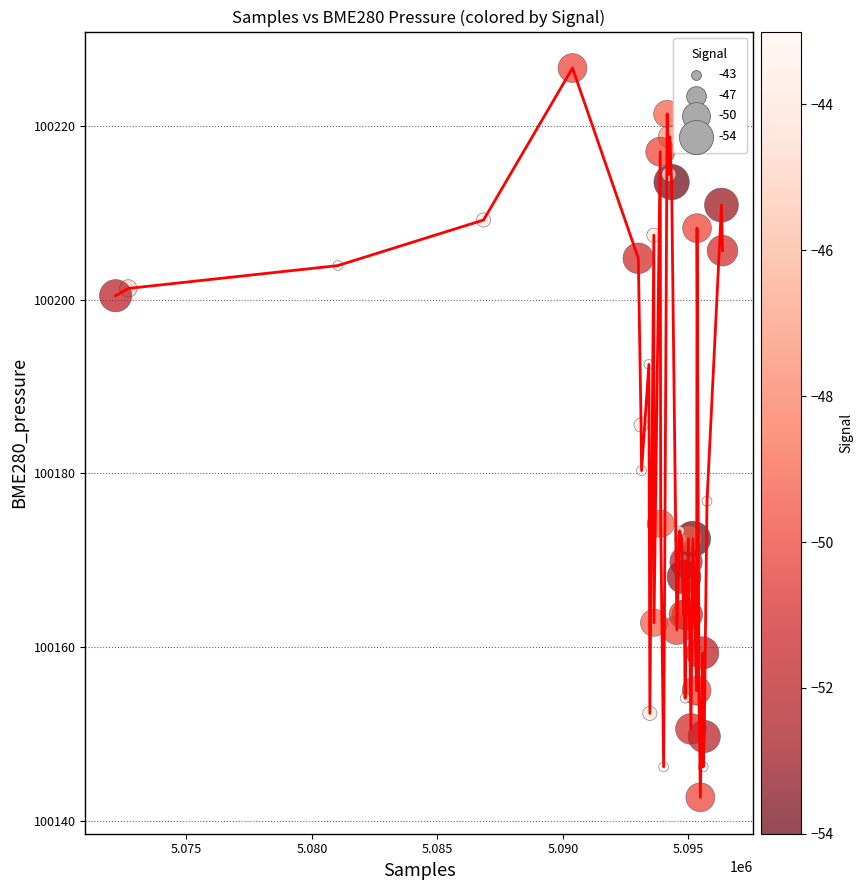

What is the difference between the maximum and minimum values?

84.0